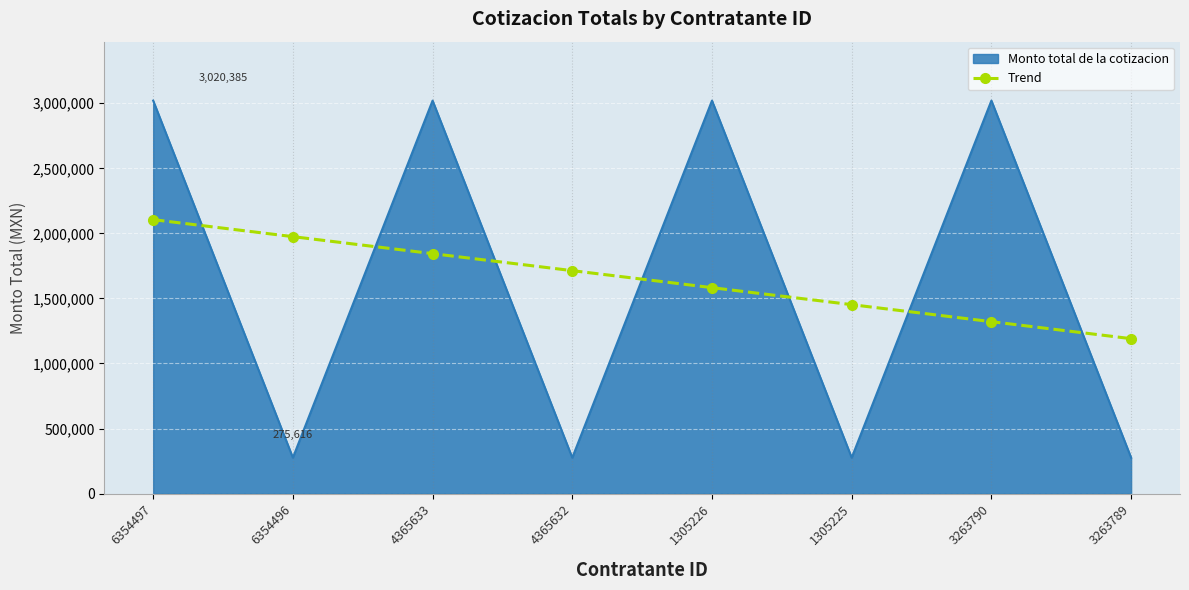

True or false: Trend and Monto total de la cotizacion cross at least once.

True